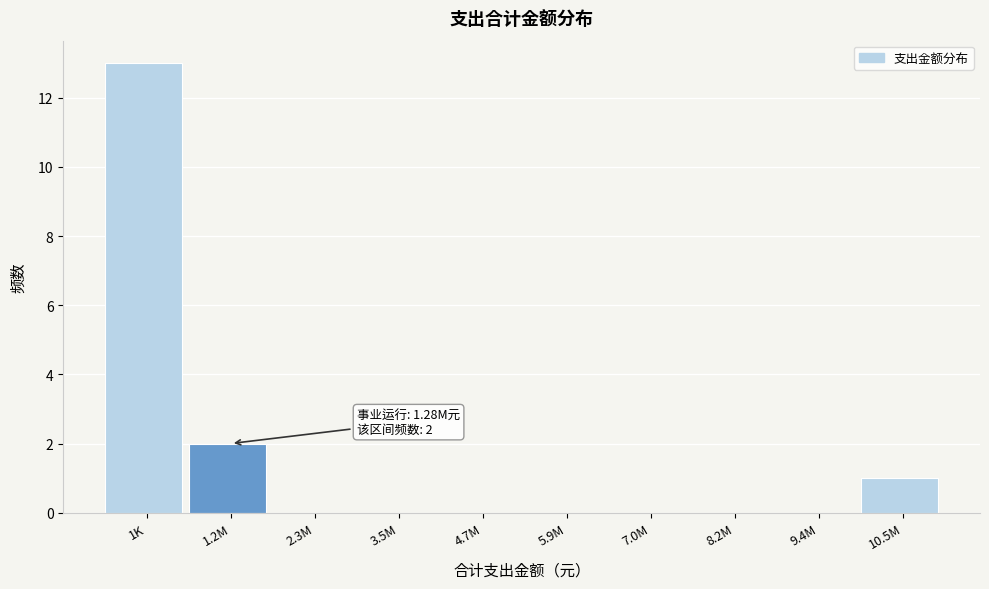

Reading right to left, what are all the values shown in this chart?

10.5M=1	9.4M=0	8.2M=0	7.0M=0	5.9M=0	4.7M=0	3.5M=0	2.3M=0	1.2M=2	1K=13